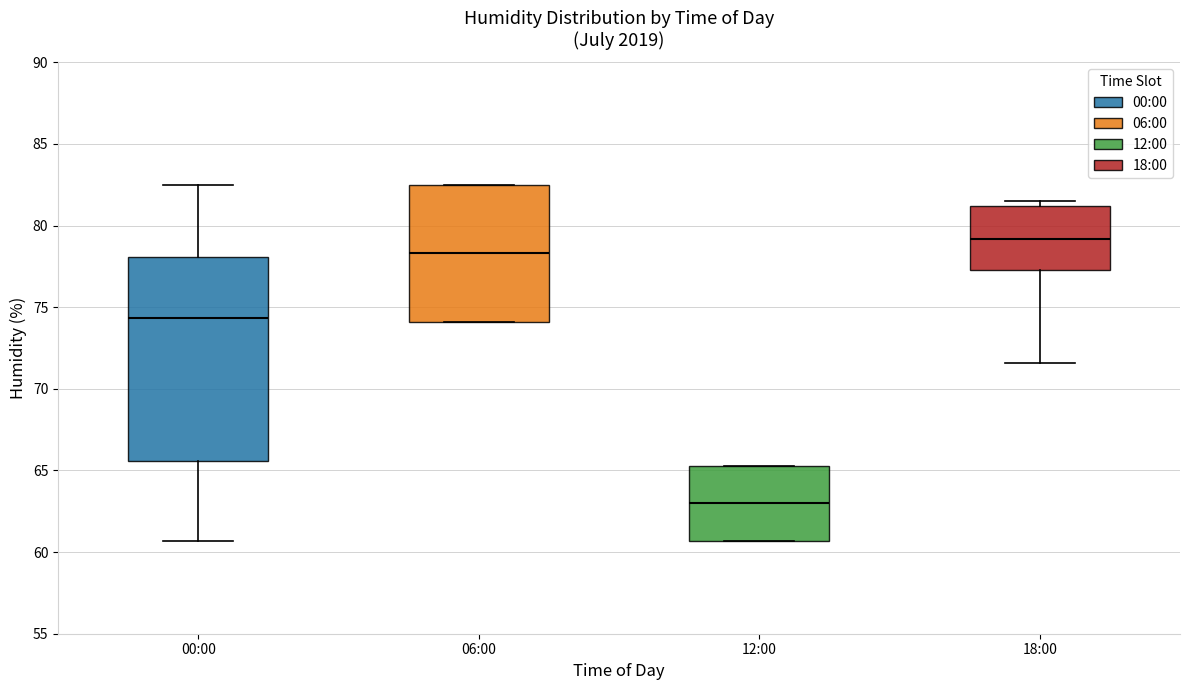

Reading left to right, transcribe this box plot: for each box, give where its median line is, the range the box spans, and where its two whiskers end, as read against the y-axis. The values are not printed on the chart, so give them approximately, as read against the axis.

00:00: median 74.5, box 65.5 to 78.0, whiskers 60.5 to 82.5
06:00: median 78.5, box 74.0 to 82.5, whiskers 74.0 to 82.5
12:00: median 63.0, box 60.5 to 65.5, whiskers 60.5 to 65.5
18:00: median 79.0, box 77.5 to 81.0, whiskers 71.5 to 81.5